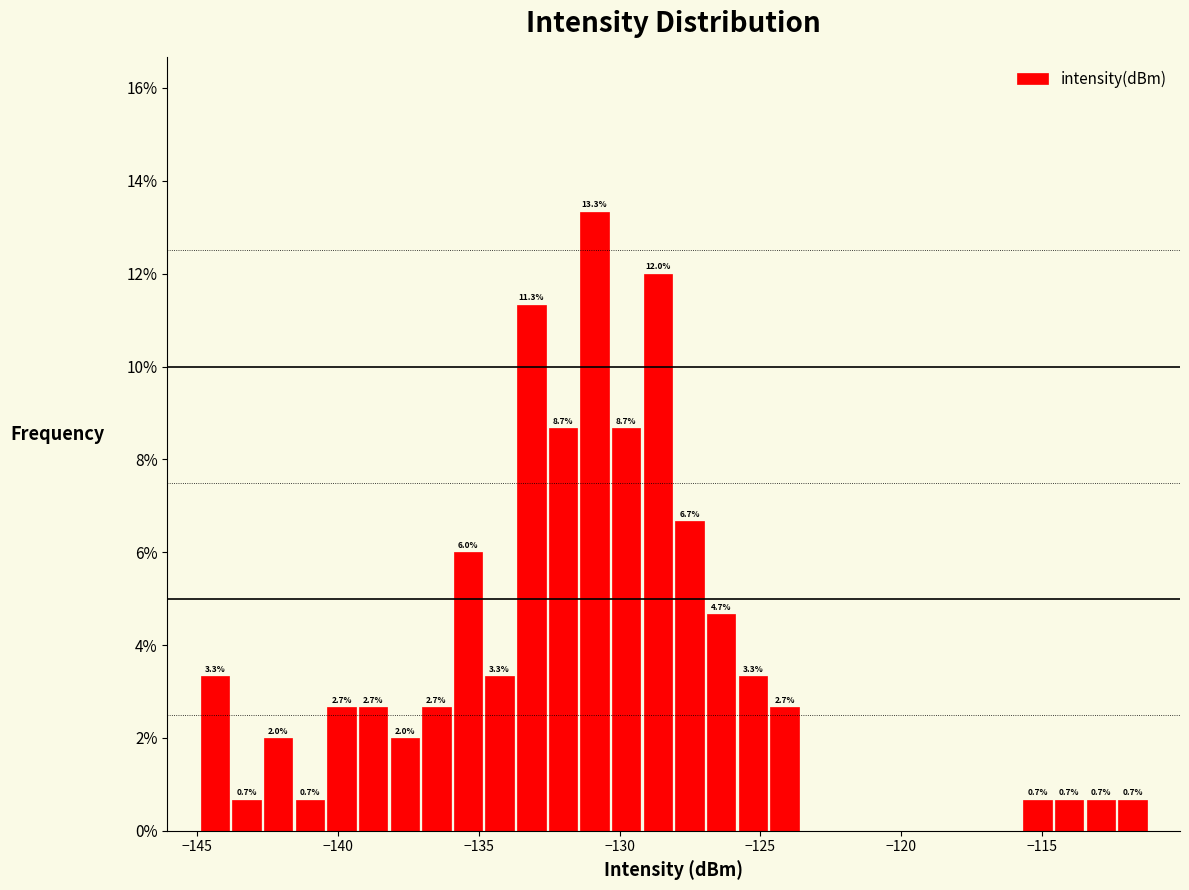

Read against the x-axis, roughly where is the centre of the tallest bar?

-131.0